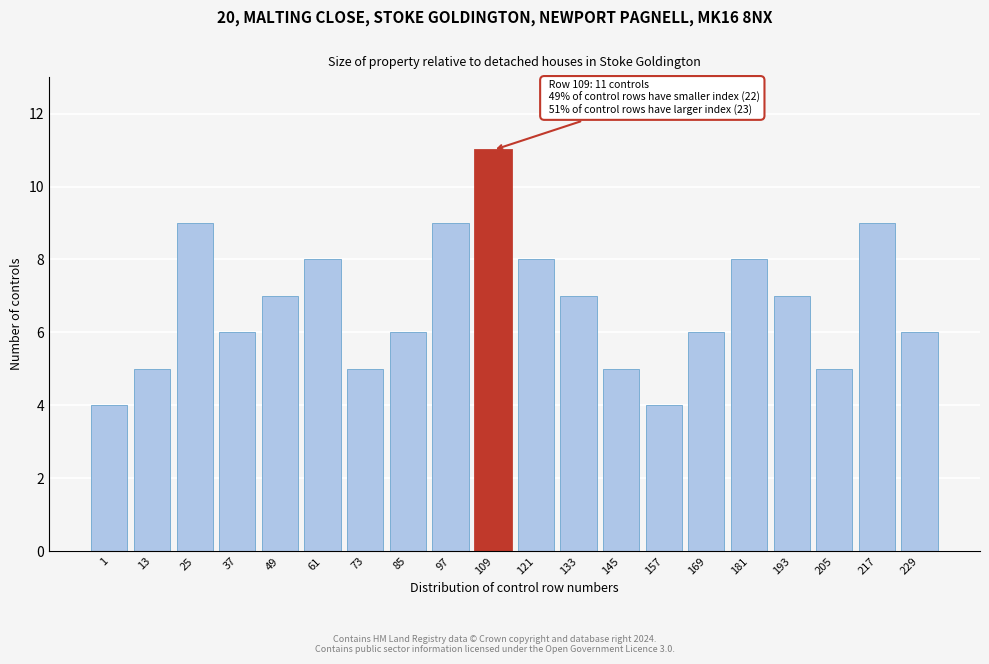

Reading right to left, list all the values displayed in this chart.

229=6	217=9	205=5	193=7	181=8	169=6	157=4	145=5	133=7	121=8	109=11	97=9	85=6	73=5	61=8	49=7	37=6	25=9	13=5	1=4